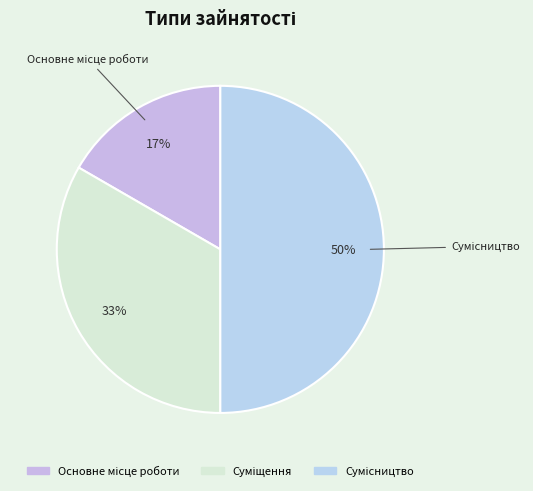

Count the number of slices in the pie.

3